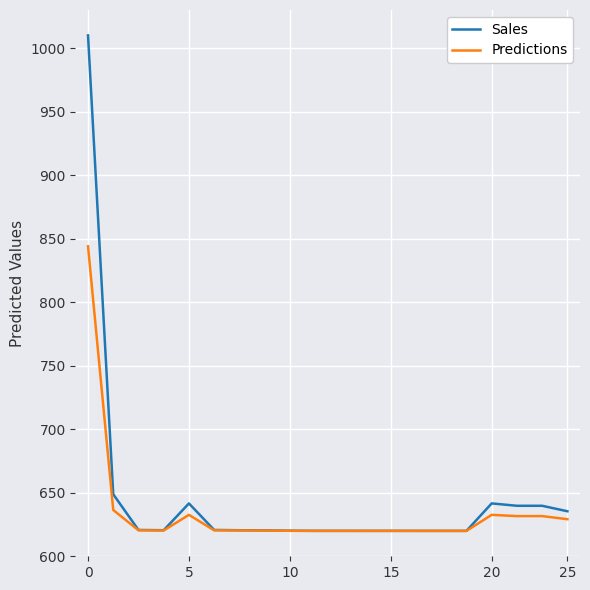

Does the chart have visible grid lines?

Yes